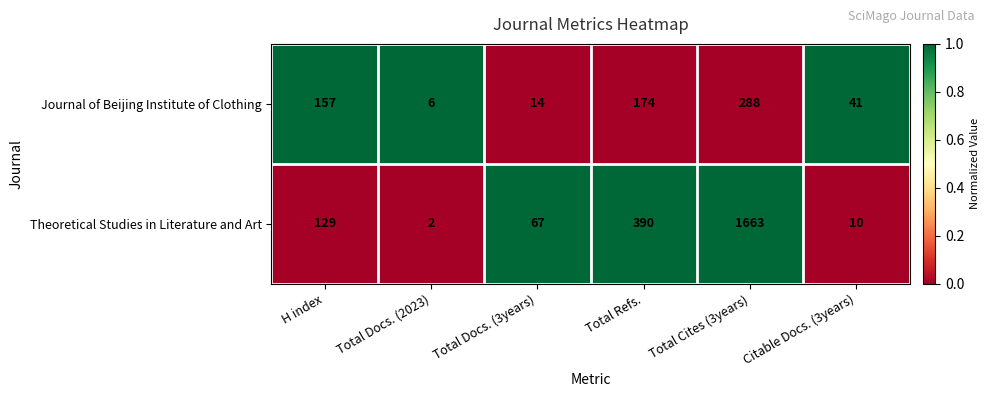

Which series changed the most between Total Docs. (2023) and Total Docs. (3years)?

Theoretical Studies in Literature and Art